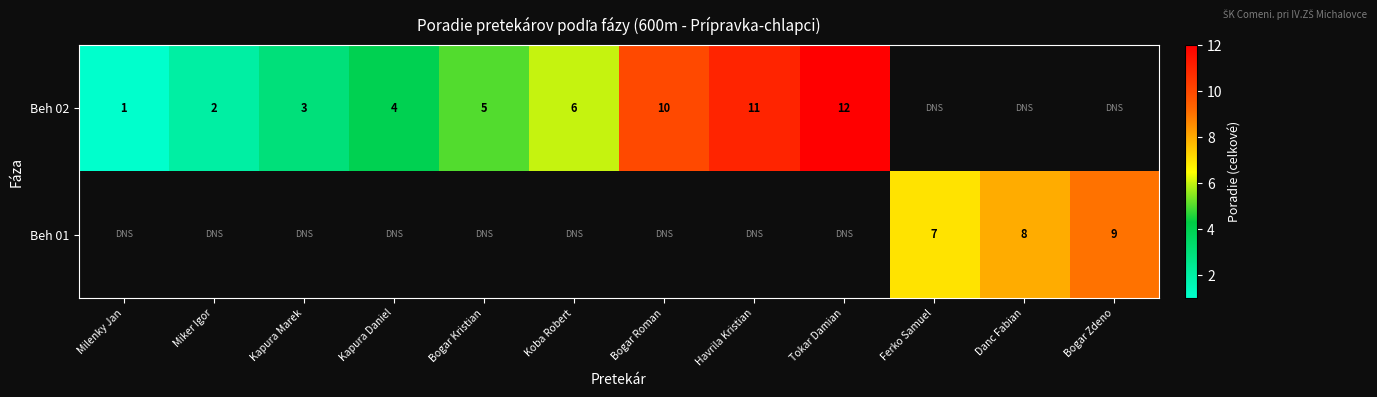

The Beh 01 series shows 8 at Danc Fabian. True or false?

True